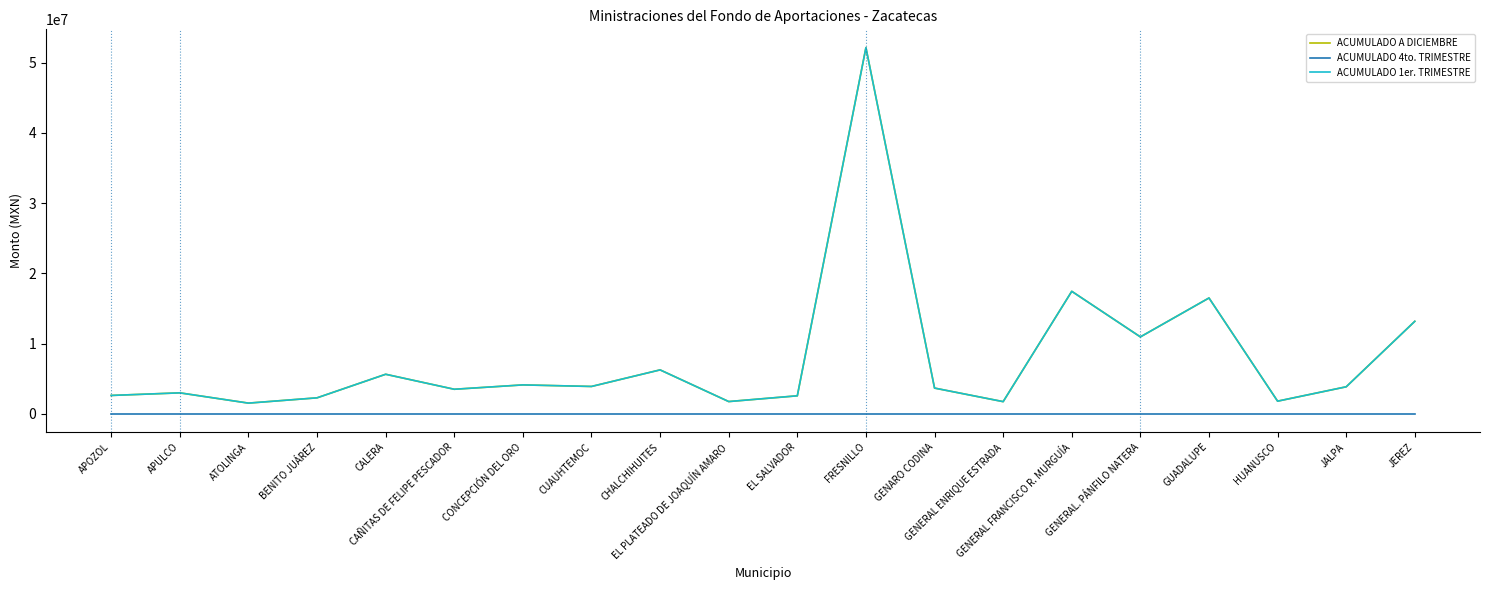

At which category does ACUMULADO 1er. TRIMESTRE reach its first local valley?

ATOLINGA